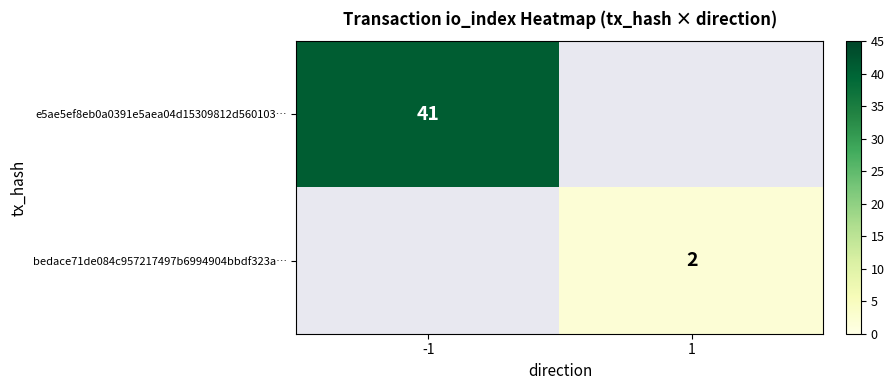

How many data points does each series have?

2